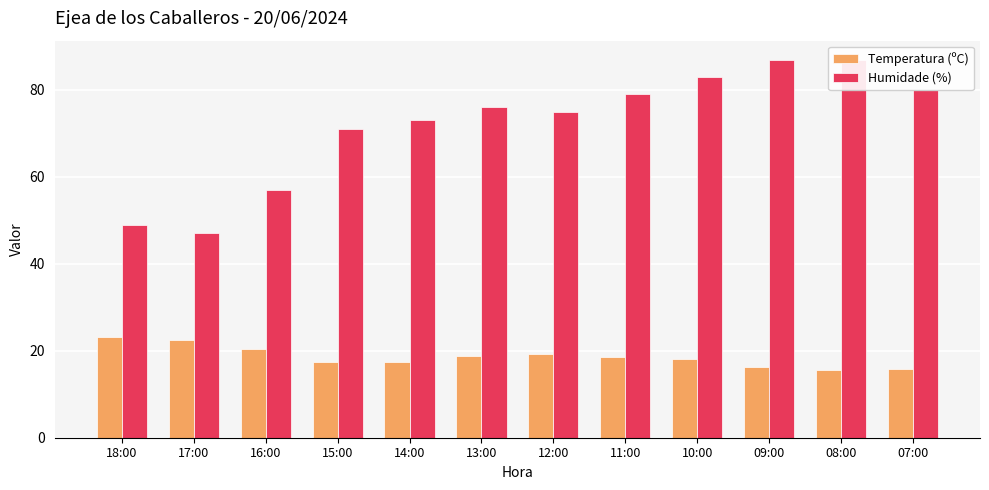

What is the sum of all Humidade (%) values?

864.0